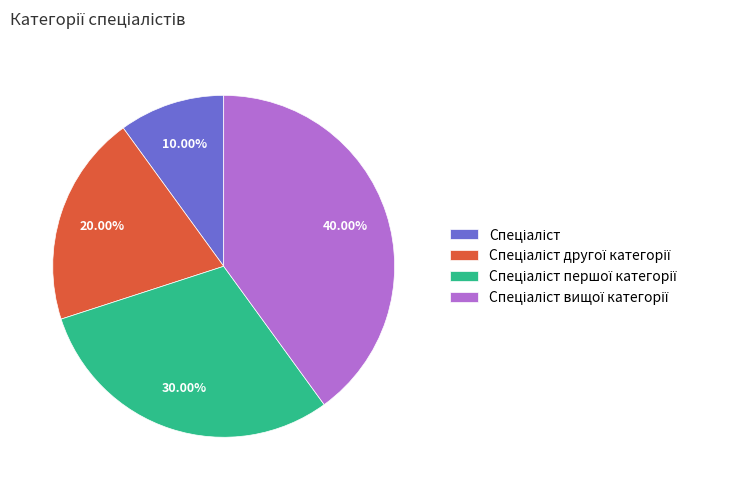

Is there a majority slice in this chart?

No